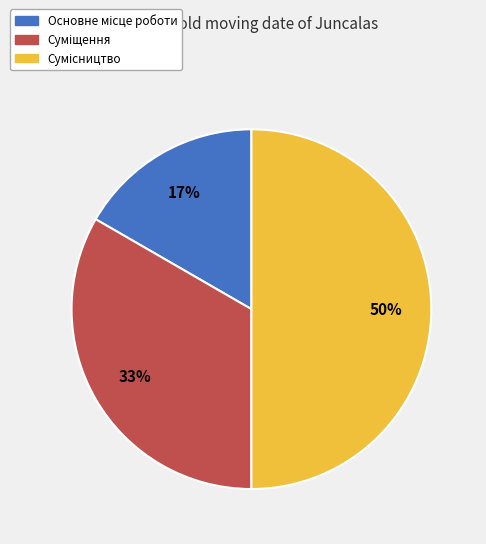

To the nearest percent, what is the average slice percentage?

33%